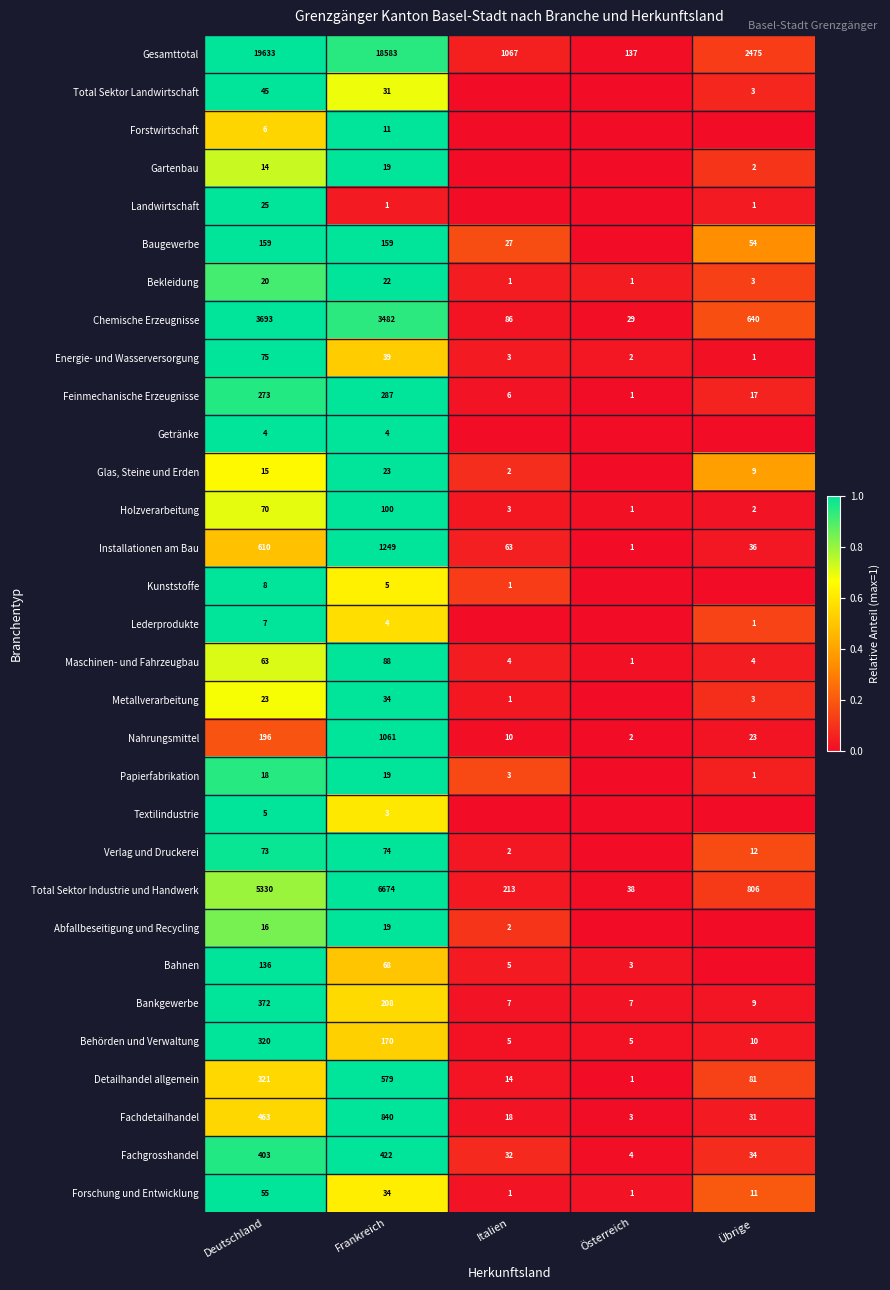

At how many categories does at least one series exceed 0?

5